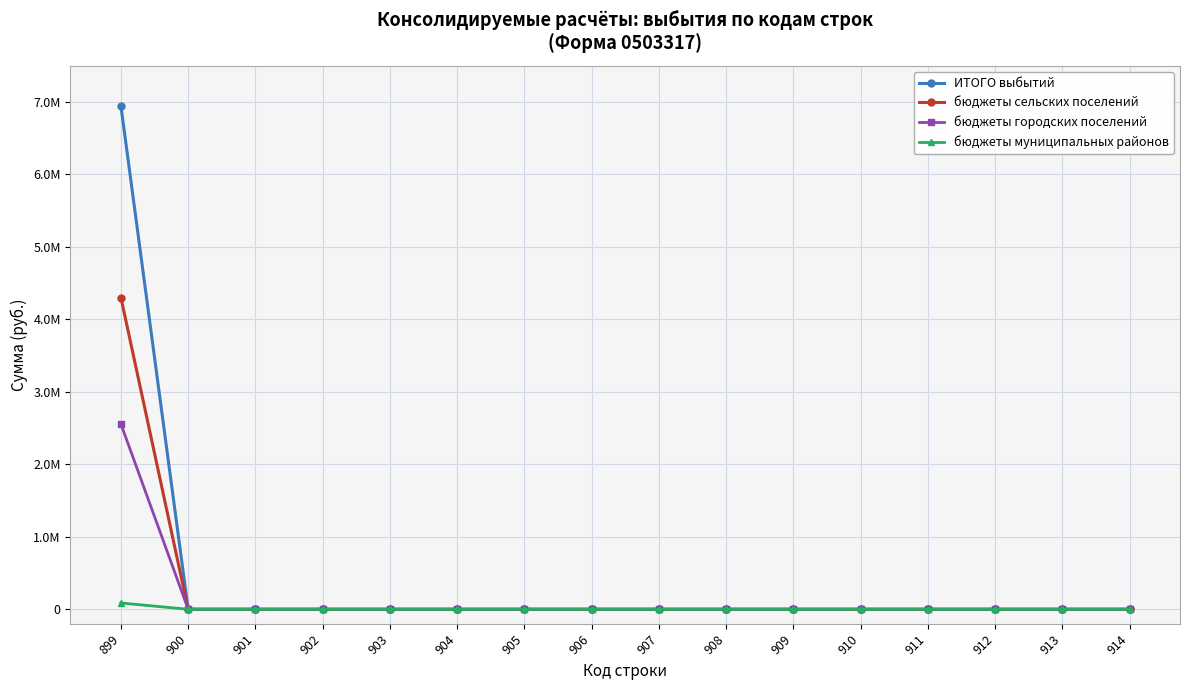

The value of бюджеты муниципальных районов at 914 is 54866. True or false?

False